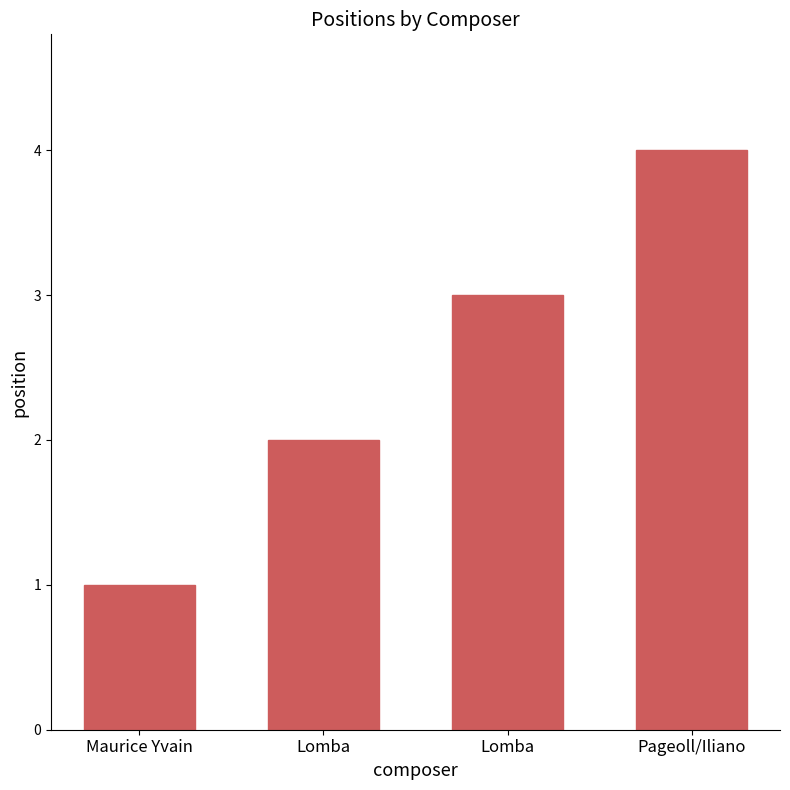

Reading left to right, what are all the values shown in this chart?

1	2	3	4